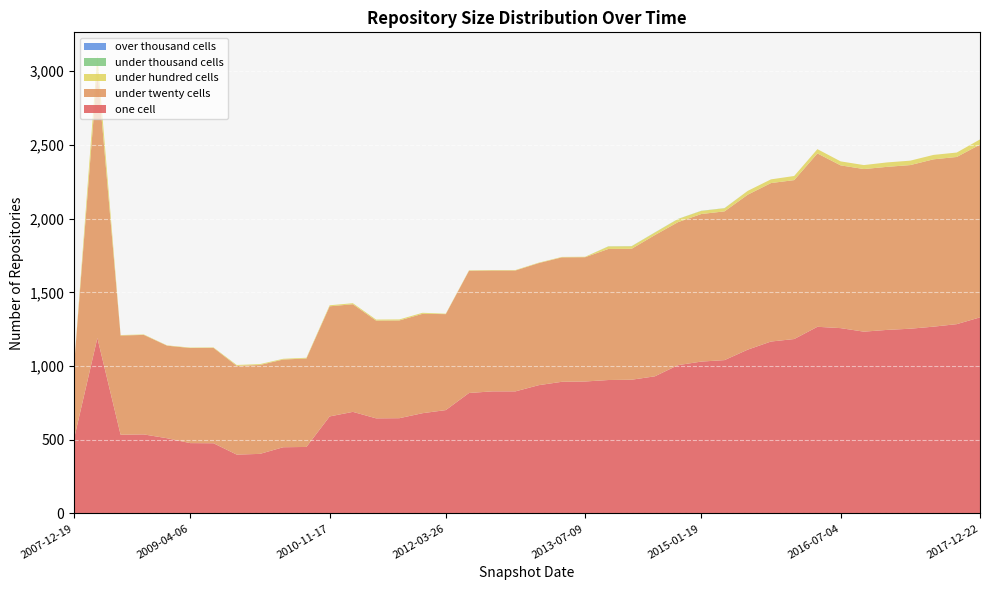

Reading left to right, transcribe all the data shown in this chart.

one_cell: 2007-12-19=510	2008-04-01=1190	2008-06-27=534	2008-10-10=536	2008-12-17=510	2009-04-06=477	2009-06-17=476	2009-09-25=399	2009-12-16=404	2010-04-01=449	2010-07-26=451	2010-11-17=658	2011-02-21=689	2011-06-10=645	2011-09-05=646	2012-01-18=680	2012-03-26=701	2012-07-13=817	2012-10-31=828	2012-12-11=828	2013-02-20=870	2013-05-21=893	2013-07-09=895	2013-09-10=905	2013-12-20=907	2014-03-28=930	2014-09-08=1006	2015-01-19=1030	2015-04-09=1040	2015-07-03=1111	2015-10-01=1166	2016-01-04=1183	2016-04-05=1266	2016-07-04=1257	2016-10-07=1233	2016-12-27=1245	2017-04-12=1253	2017-07-24=1267	2017-10-12=1284	2017-12-22=1330
under_twenty_cells: 2007-12-19=499	2008-04-01=1820	2008-06-27=673	2008-10-10=675	2008-12-17=628	2009-04-06=645	2009-06-17=647	2009-09-25=602	2009-12-16=603	2010-04-01=595	2010-07-26=600	2010-11-17=747	2011-02-21=730	2011-06-10=663	2011-09-05=663	2012-01-18=674	2012-03-26=651	2012-07-13=829	2012-10-31=820	2012-12-11=820	2013-02-20=828	2013-05-21=844	2013-07-09=843	2013-09-10=889	2013-12-20=888	2014-03-28=958	2014-09-08=970	2015-01-19=1001	2015-04-09=1009	2015-07-03=1051	2015-10-01=1075	2016-01-04=1078	2016-04-05=1176	2016-07-04=1104	2016-10-07=1103	2016-12-27=1106	2017-04-12=1110	2017-07-24=1135	2017-10-12=1134	2017-12-22=1172
under_hundred_cells: 2007-12-19=0	2008-04-01=98	2008-06-27=3	2008-10-10=3	2008-12-17=2	2009-04-06=3	2009-06-17=3	2009-09-25=6	2009-12-16=6	2010-04-01=5	2010-07-26=5	2010-11-17=7	2011-02-21=7	2011-06-10=7	2011-09-05=7	2012-01-18=7	2012-03-26=3	2012-07-13=3	2012-10-31=3	2012-12-11=3	2013-02-20=3	2013-05-21=3	2013-07-09=3	2013-09-10=17	2013-12-20=17	2014-03-28=17	2014-09-08=21	2015-01-19=21	2015-04-09=21	2015-07-03=26	2015-10-01=25	2016-01-04=28	2016-04-05=29	2016-07-04=27	2016-10-07=27	2016-12-27=30	2017-04-12=30	2017-07-24=30	2017-10-12=30	2017-12-22=35
under_thousand_cells: 2007-12-19=0	2008-04-01=0	2008-06-27=0	2008-10-10=0	2008-12-17=0	2009-04-06=0	2009-06-17=0	2009-09-25=0	2009-12-16=0	2010-04-01=0	2010-07-26=0	2010-11-17=0	2011-02-21=0	2011-06-10=0	2011-09-05=0	2012-01-18=0	2012-03-26=0	2012-07-13=0	2012-10-31=0	2012-12-11=0	2013-02-20=0	2013-05-21=0	2013-07-09=0	2013-09-10=1	2013-12-20=1	2014-03-28=1	2014-09-08=1	2015-01-19=1	2015-04-09=1	2015-07-03=0	2015-10-01=0	2016-01-04=0	2016-04-05=0	2016-07-04=0	2016-10-07=0	2016-12-27=0	2017-04-12=0	2017-07-24=0	2017-10-12=0	2017-12-22=0
over_thousand_cells: 2007-12-19=0	2008-04-01=0	2008-06-27=0	2008-10-10=0	2008-12-17=0	2009-04-06=0	2009-06-17=0	2009-09-25=0	2009-12-16=0	2010-04-01=0	2010-07-26=0	2010-11-17=0	2011-02-21=0	2011-06-10=0	2011-09-05=0	2012-01-18=0	2012-03-26=0	2012-07-13=0	2012-10-31=0	2012-12-11=0	2013-02-20=0	2013-05-21=0	2013-07-09=0	2013-09-10=0	2013-12-20=0	2014-03-28=0	2014-09-08=0	2015-01-19=0	2015-04-09=0	2015-07-03=0	2015-10-01=0	2016-01-04=0	2016-04-05=0	2016-07-04=0	2016-10-07=0	2016-12-27=0	2017-04-12=0	2017-07-24=0	2017-10-12=0	2017-12-22=0